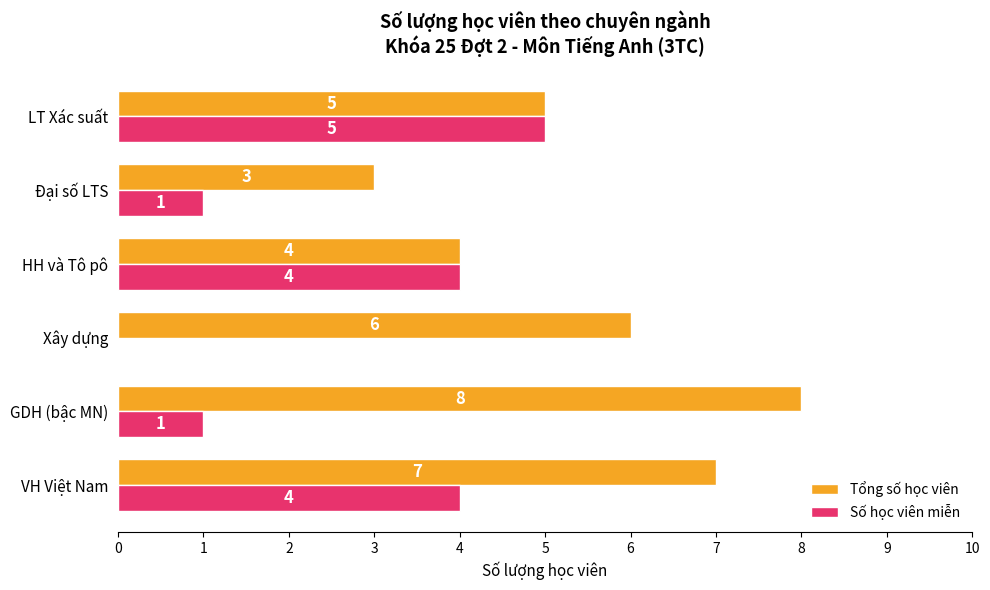

Which category has the highest value in the Số học viên miễn series?

LT Xác suất